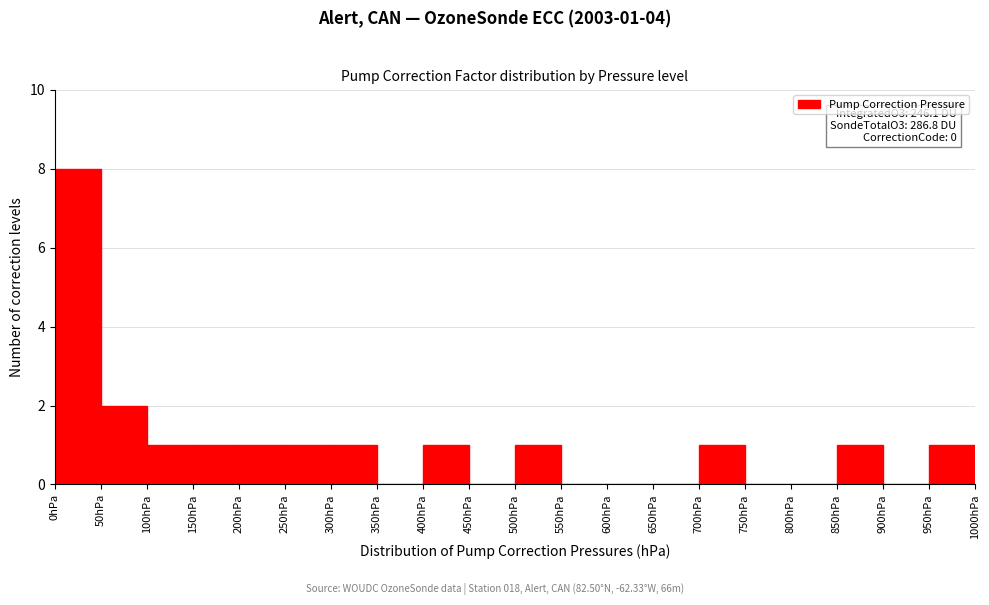

Over which range of the x-axis is the bar tallest?

0 to 50